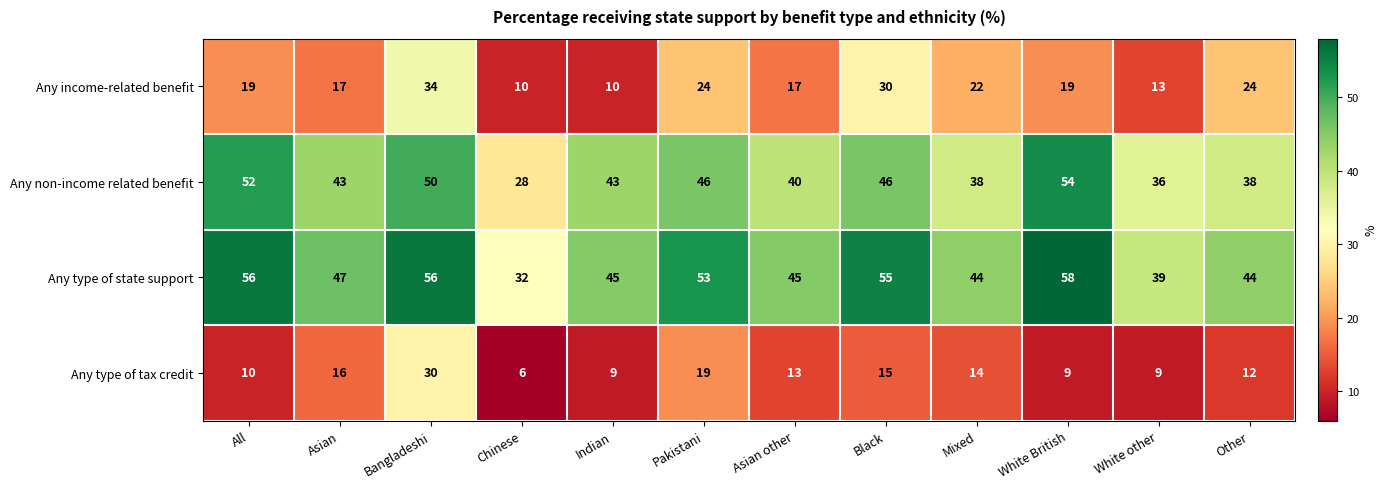

Which series has the largest total across all categories?

Any type of state support